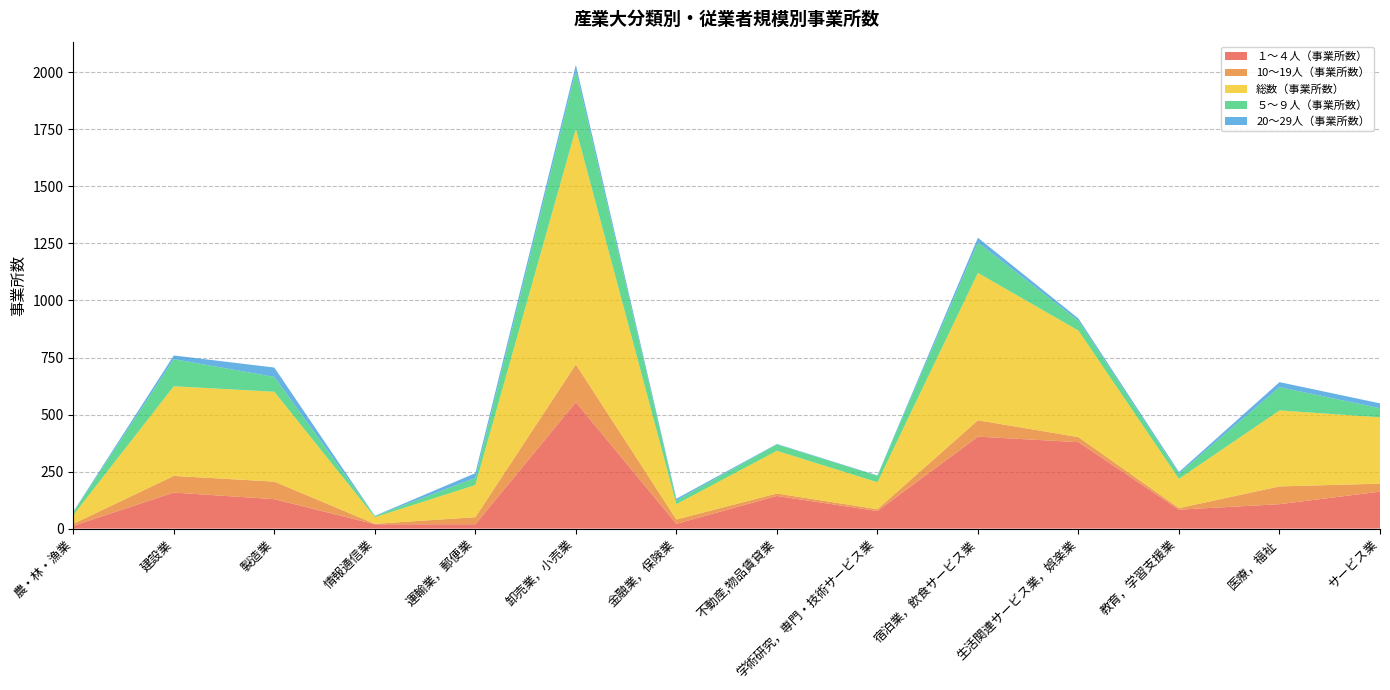

Reading right to left, extract all data points from this chart.

１～４人（事業所数）: サービス業=162	医療，福祉=107	教育，学習支援業=83	生活関連サービス業，娯楽業=379	宿泊業，飲食サービス業=403	学術研究，専門・技術サービス業=77	不動産,物品賃貸業=143	金融業，保険業=21	卸売業，小売業=554	運輸業，郵便業=19	情報通信業=19	製造業=129	建設業=158	農・林・漁業=12
10～19人（事業所数）: サービス業=35	医療，福祉=78	教育，学習支援業=7	生活関連サービス業，娯楽業=22	宿泊業，飲食サービス業=72	学術研究，専門・技術サービス業=8	不動産,物品賃貸業=11	金融業，保険業=19	卸売業，小売業=166	運輸業，郵便業=31	情報通信業=2	製造業=77	建設業=73	農・林・漁業=9
総数（事業所数）: サービス業=291	医療，福祉=333	教育，学習支援業=128	生活関連サービス業，娯楽業=467	宿泊業，飲食サービス業=646	学術研究，専門・技術サービス業=118	不動産,物品賃貸業=187	金融業，保険業=67	卸売業，小売業=1033	運輸業，郵便業=141	情報通信業=29	製造業=394	建設業=393	農・林・漁業=38
５～９人（事業所数）: サービス業=40	医療，福祉=102	教育，学習支援業=23	生活関連サービス業，娯楽業=43	宿泊業，飲食サービス業=133	学術研究，専門・技術サービス業=28	不動産,物品賃貸業=28	金融業，保険業=16	卸売業，小売業=255	運輸業，郵便業=31	情報通信業=5	製造業=65	建設業=119	農・林・漁業=12
20～29人（事業所数）: サービス業=21	医療，福祉=22	教育，学習支援業=7	生活関連サービス業，娯楽業=10	宿泊業，飲食サービス業=21	学術研究，専門・技術サービス業=2	不動産,物品賃貸業=2	金融業，保険業=8	卸売業，小売業=25	運輸業，郵便業=21	情報通信業=1	製造業=41	建設業=16	農・林・漁業=3